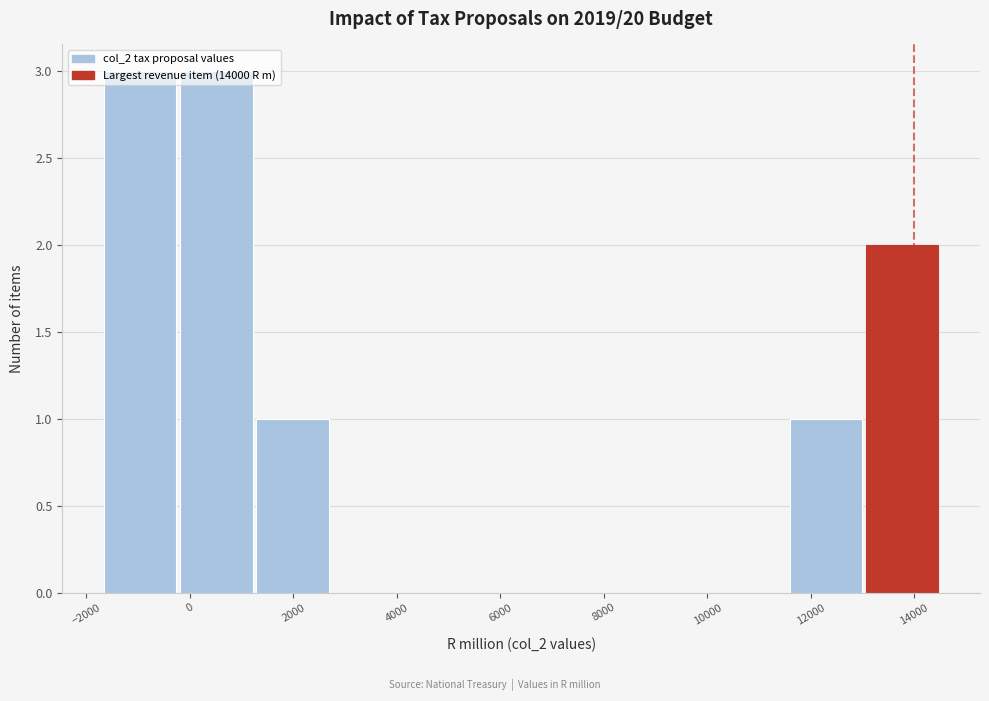

Reading left to right, transcribe this chart: for each bar, give the range it covers on the x-axis and its height. Neither the bar edges nor the heights are printed on the chart, so give them approximately, as read against the axes.

-1600 to -200: 3
-200 to 1200: 3
1200 to 2800: 1
2800 to 4200: 0
4200 to 5600: 0
5600 to 7200: 0
7200 to 8600: 0
8600 to 10000: 0
10000 to 11600: 0
11600 to 13000: 1
13000 to 14600: 2